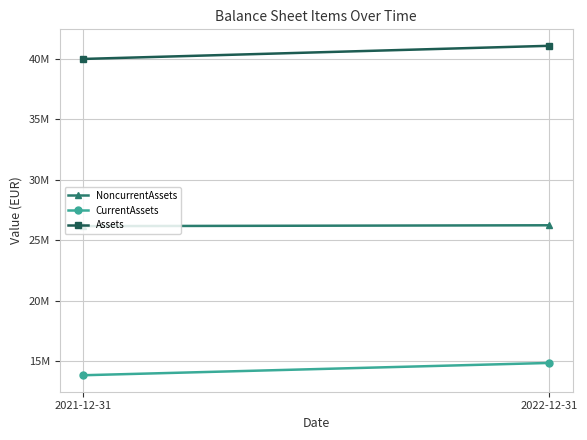

What are all the series names shown in the legend?

NoncurrentAssets, CurrentAssets, Assets